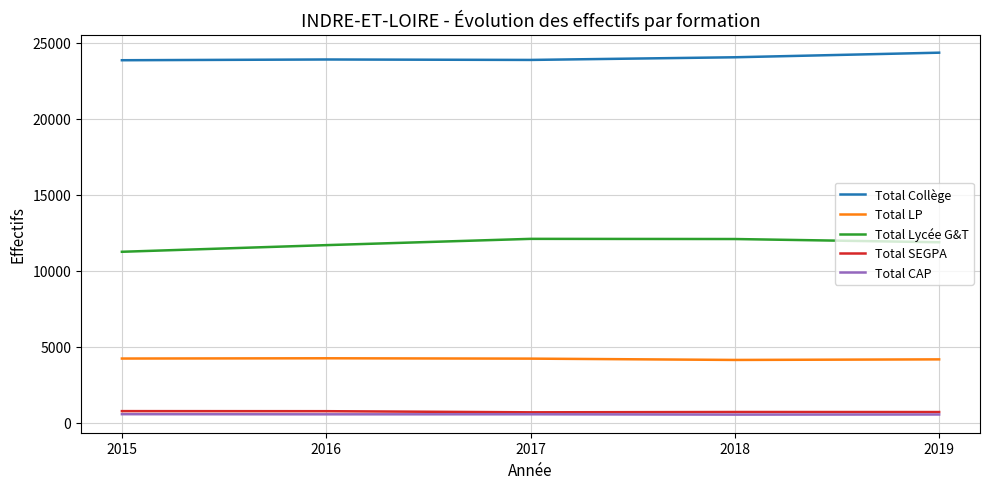

True or false: Total LP and Total Lycée G&T cross at least once.

False